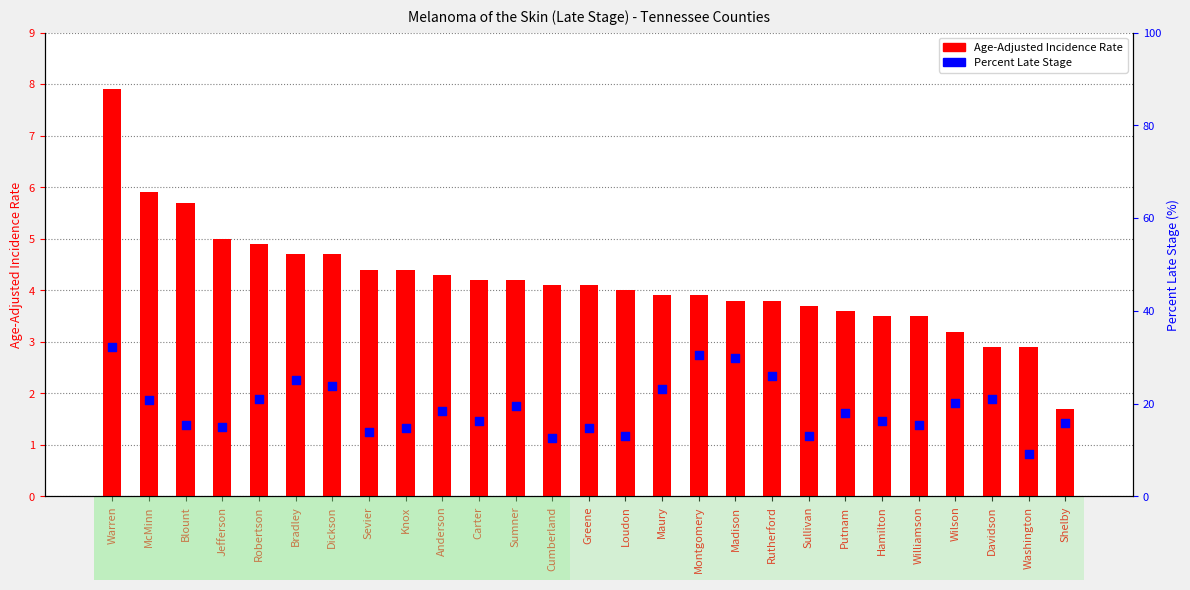

Which series has the largest total across all categories?

Percent Late Stage